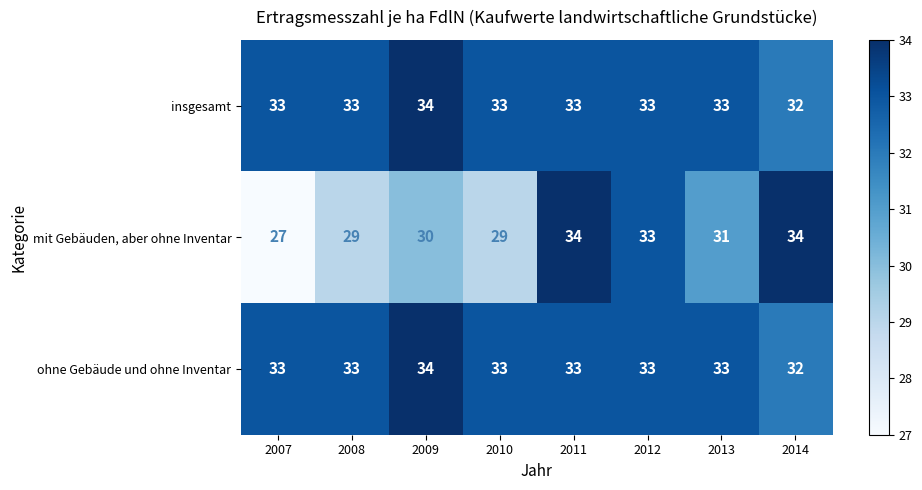

Which category has the lowest value across all series?

2007